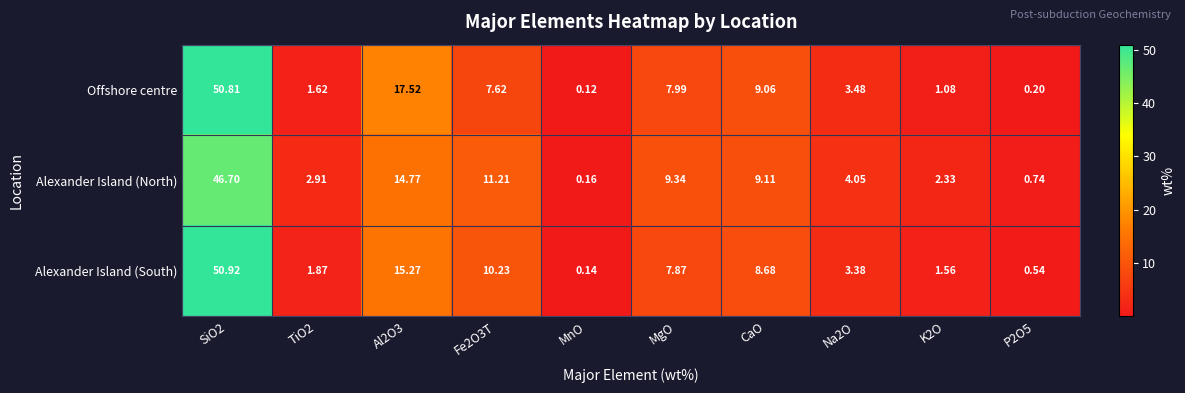

Which series has the largest range (max minus min)?

Alexander Island (South)